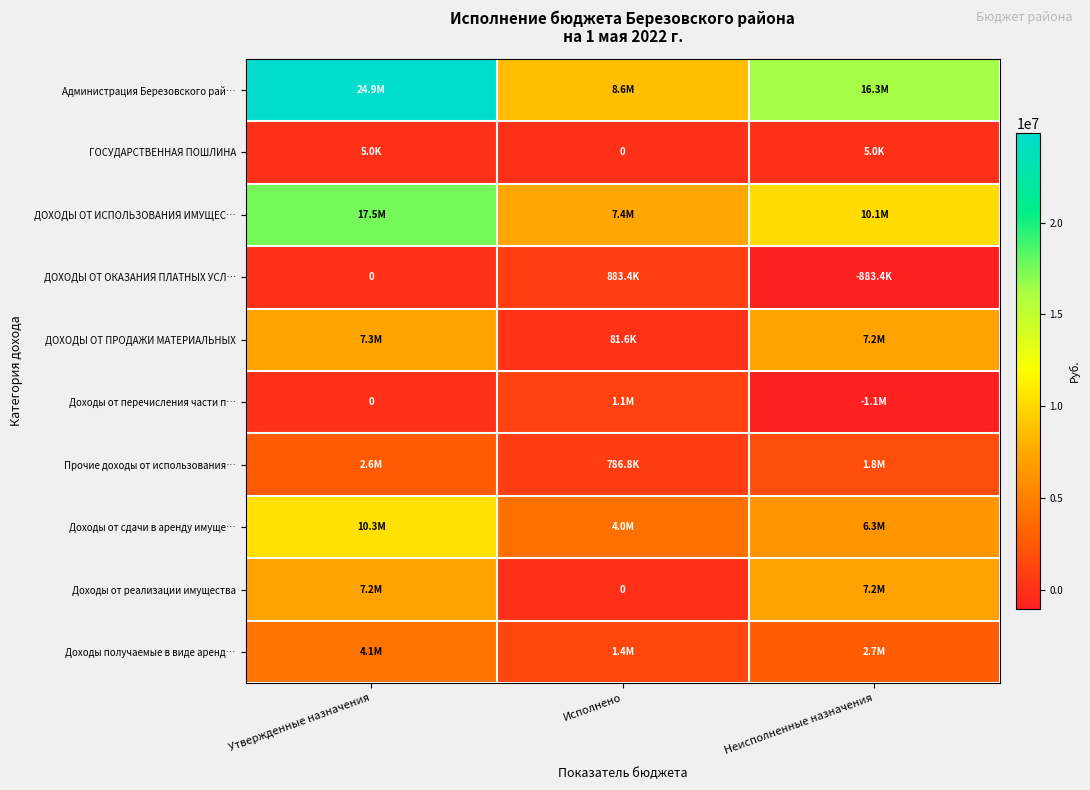

True or false: Администрация Березовского рай… has a value of 16311063.0 at Неисполненные назначения.

True